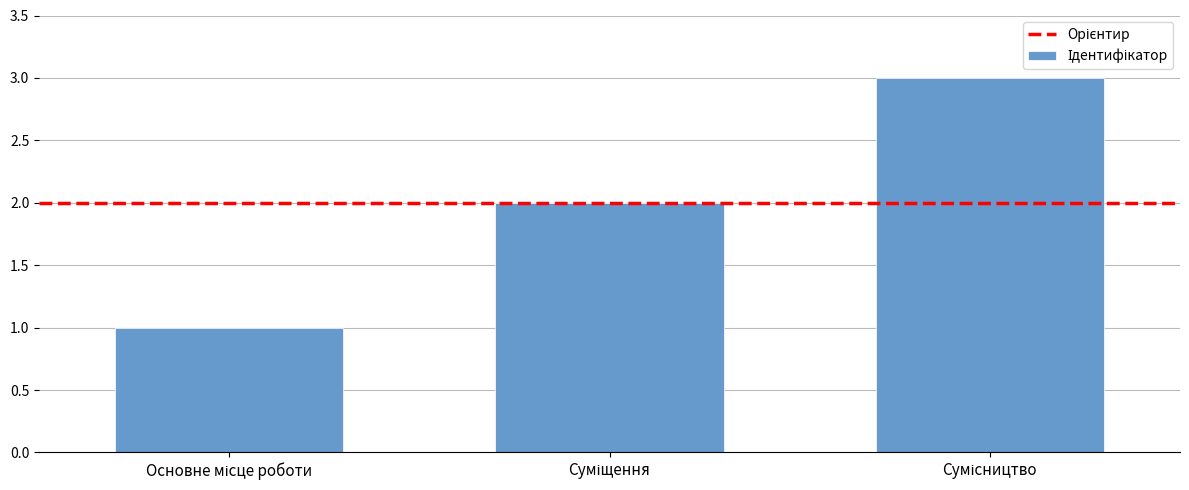

What is the sum of all values?

6